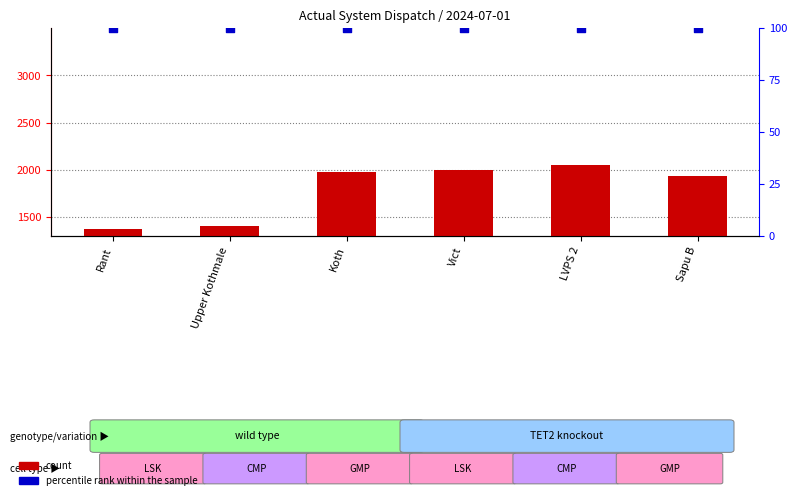

Which series reaches the maximum Y coordinate?

count